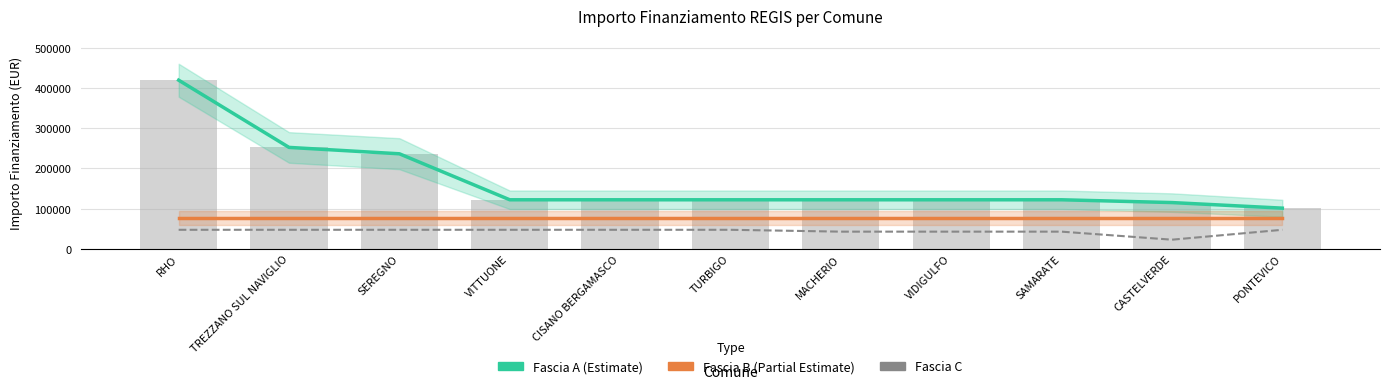

At how many categories does at least one series exceed 177382?

3